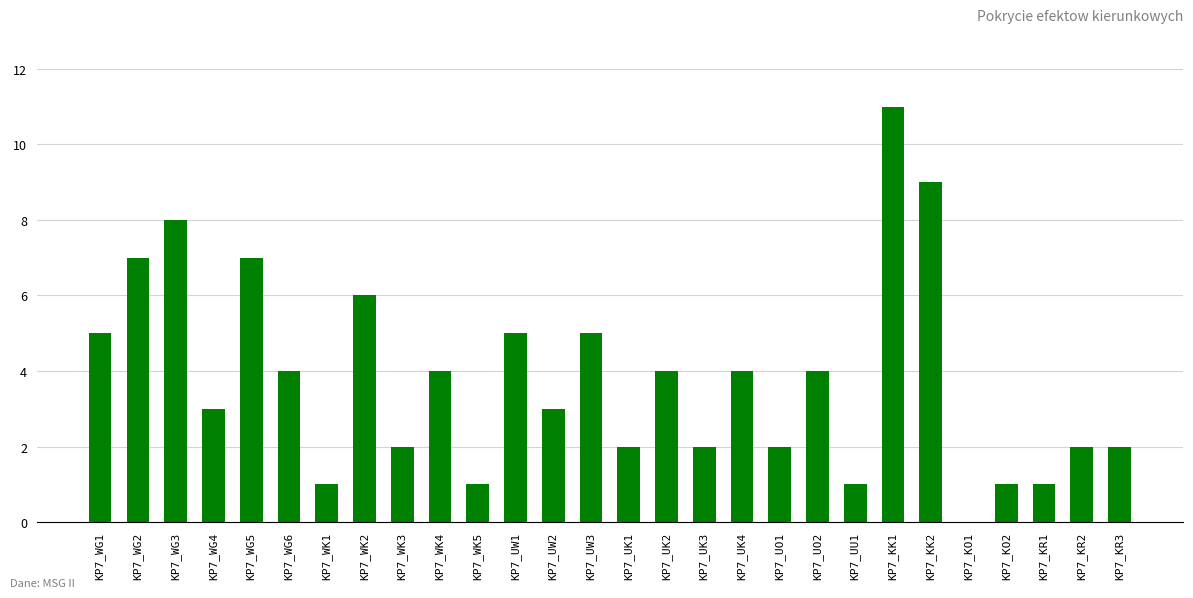

The value at KP7_WG2 is 11. True or false?

False